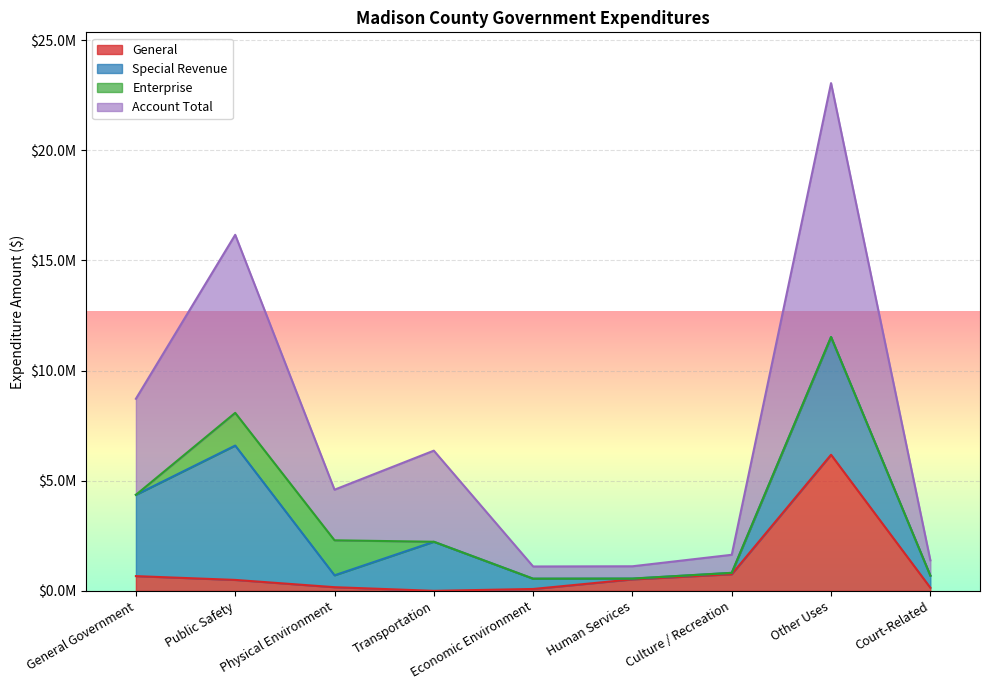

True or false: General has a value of 1093 at Transportation.

False